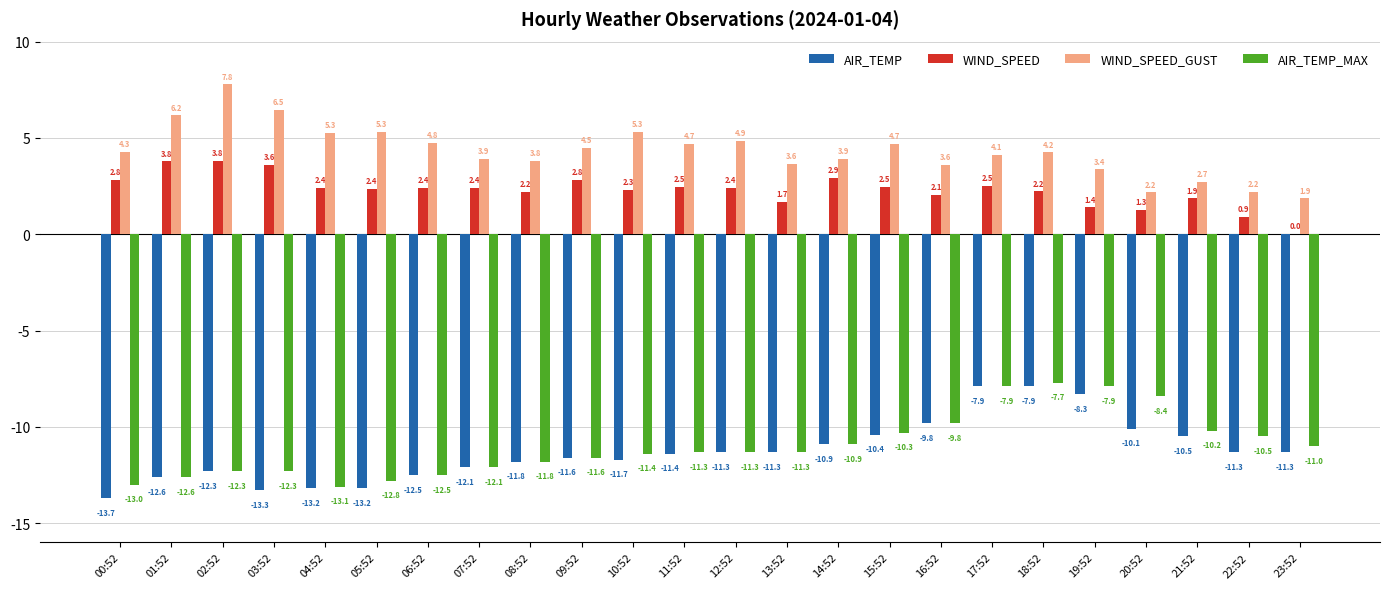

Is it true that WIND_SPEED equals 1.3 at 20:52?

True